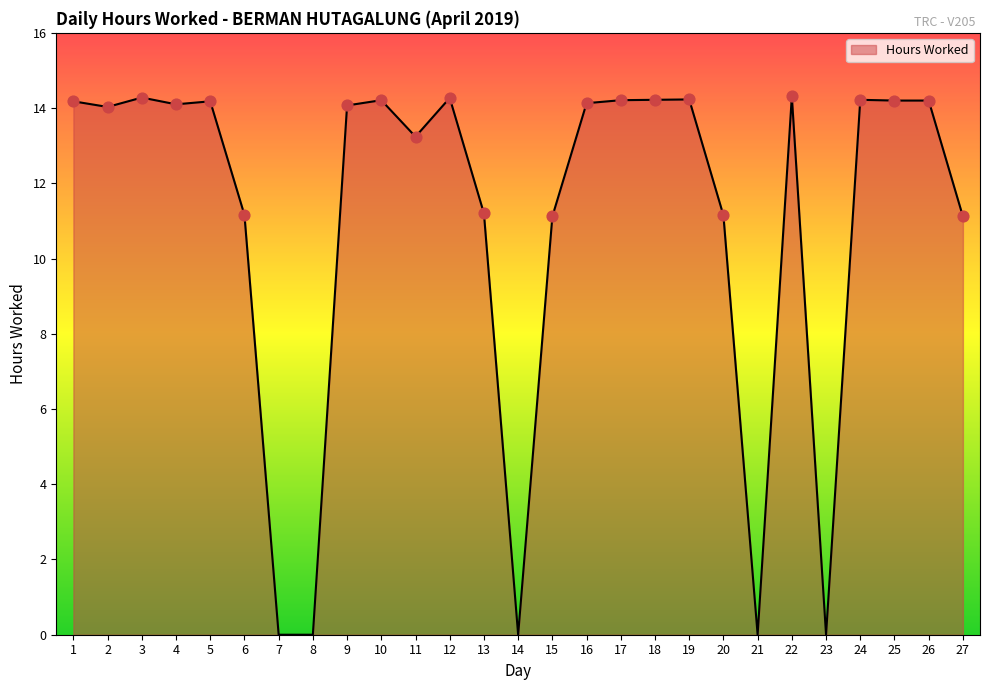

What is the change in value from 14 to 26?

+14.2